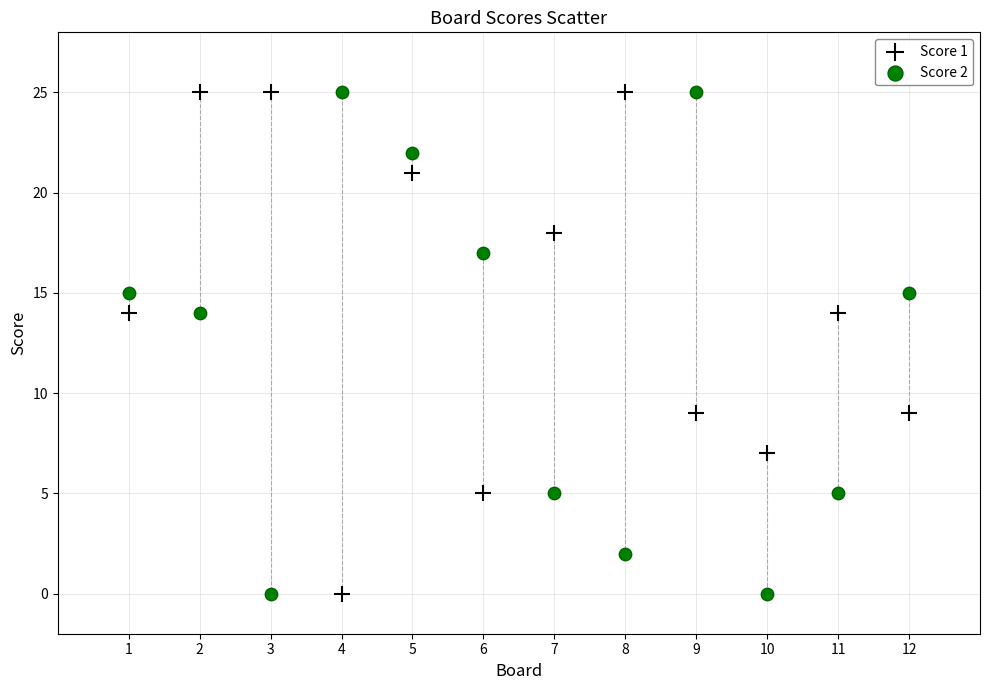

What is the X range (max minus min) for the scatter plot?

11